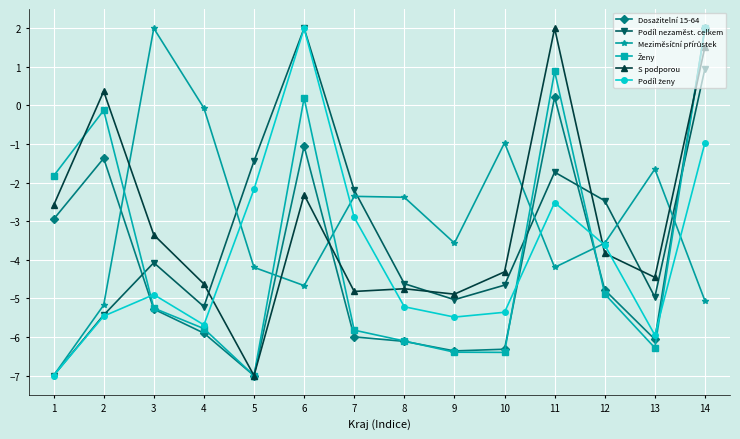

Is this an area chart (filled region under the line)?

No